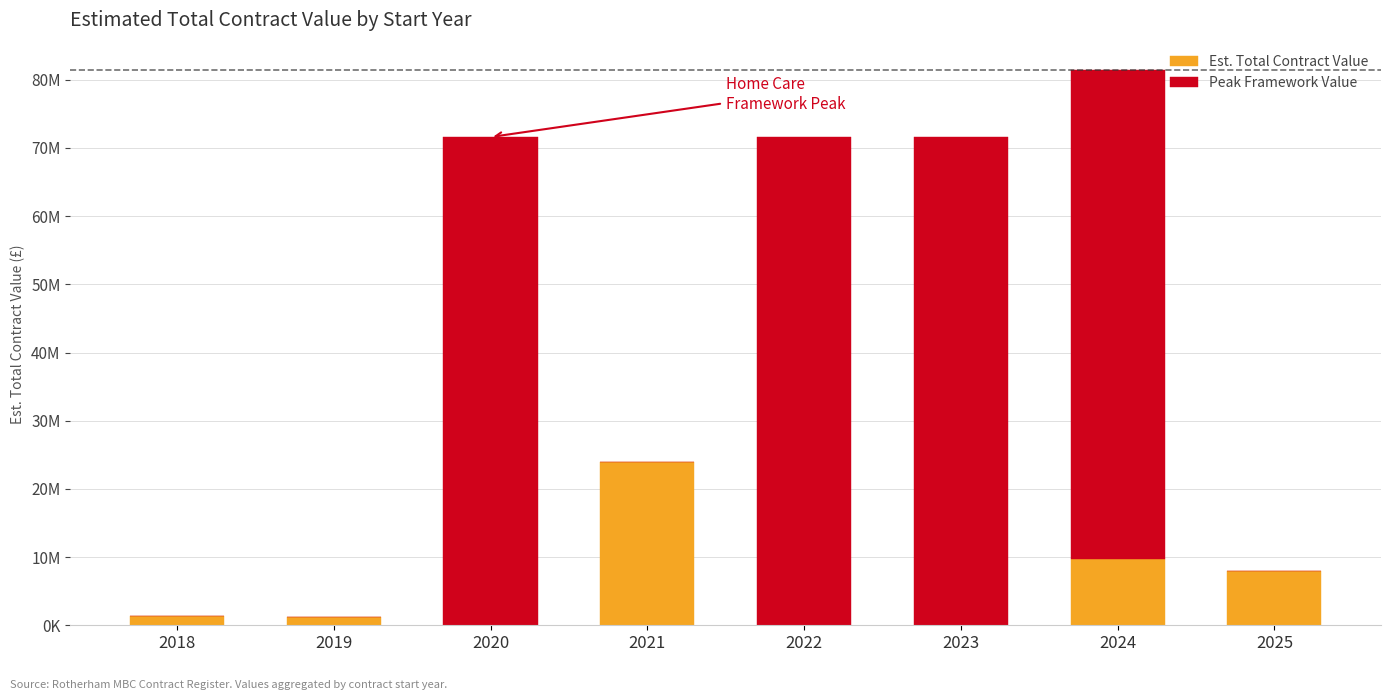

What are all the series names shown in the legend?

Est. Total Contract Value, Peak Framework Value